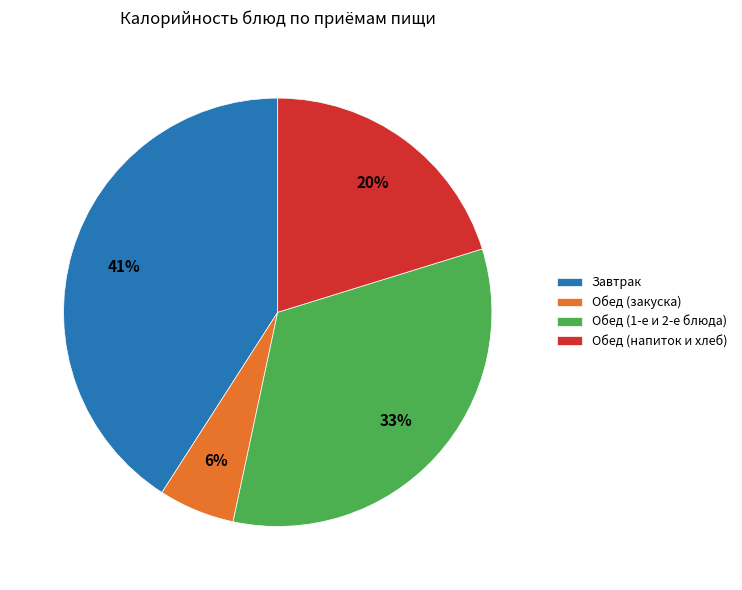

Rank the categories by value from lowest to highest.

Обед (закуска), Обед (напиток и хлеб), Обед (1-е и 2-е блюда), Завтрак